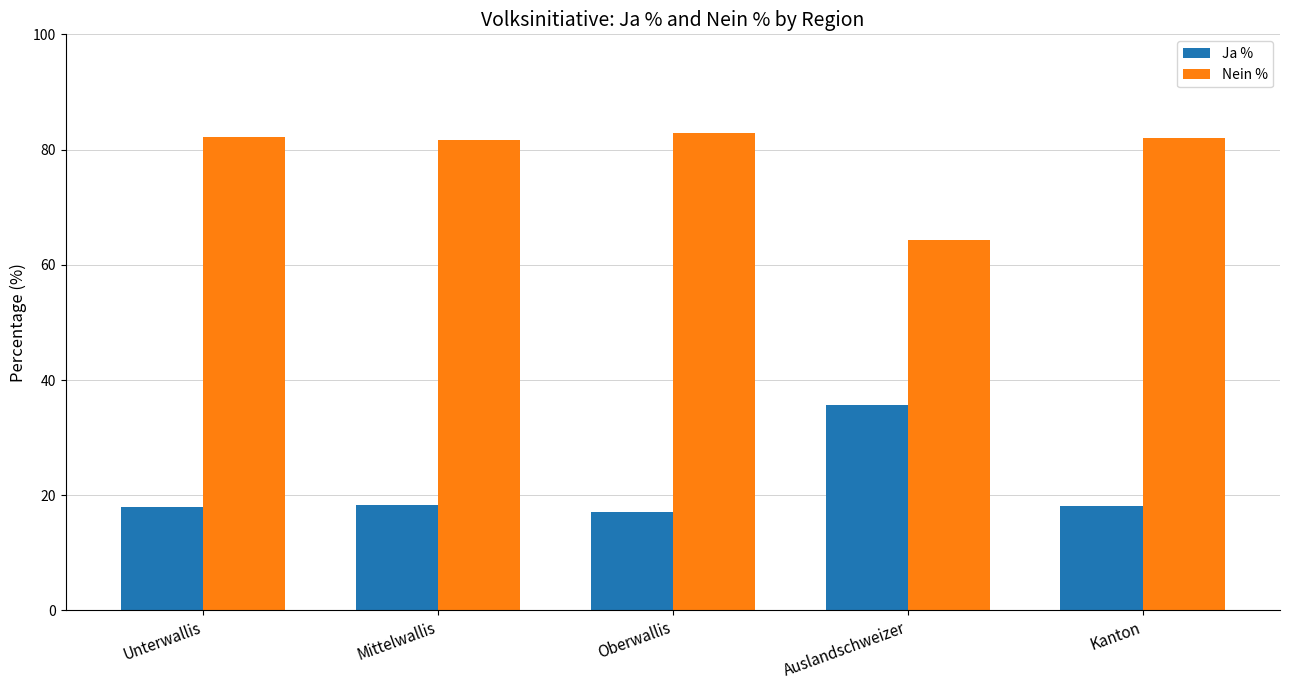

The Ja % series shows 35.6 at Auslandschweizer. True or false?

True